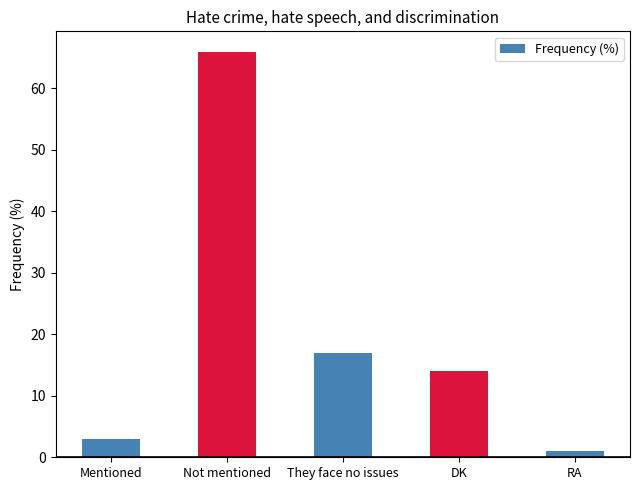

Which label corresponds to the smallest value in the chart?

RA